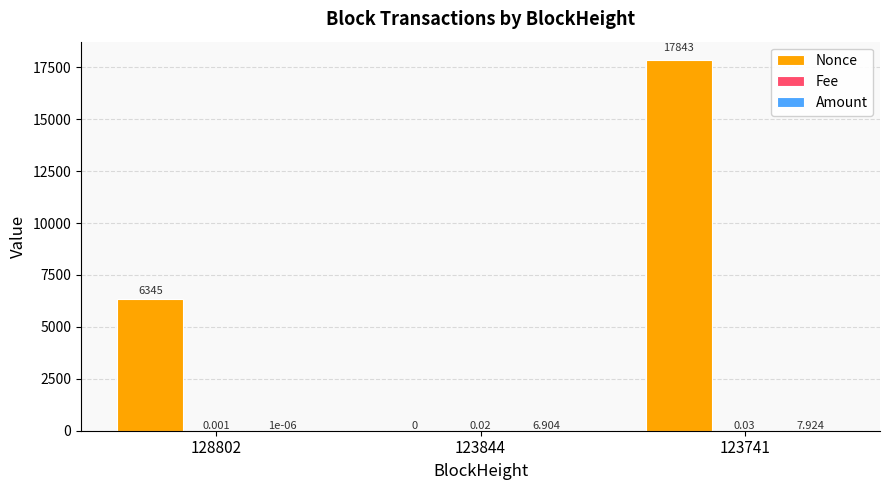

Which series has the largest total across all categories?

Nonce